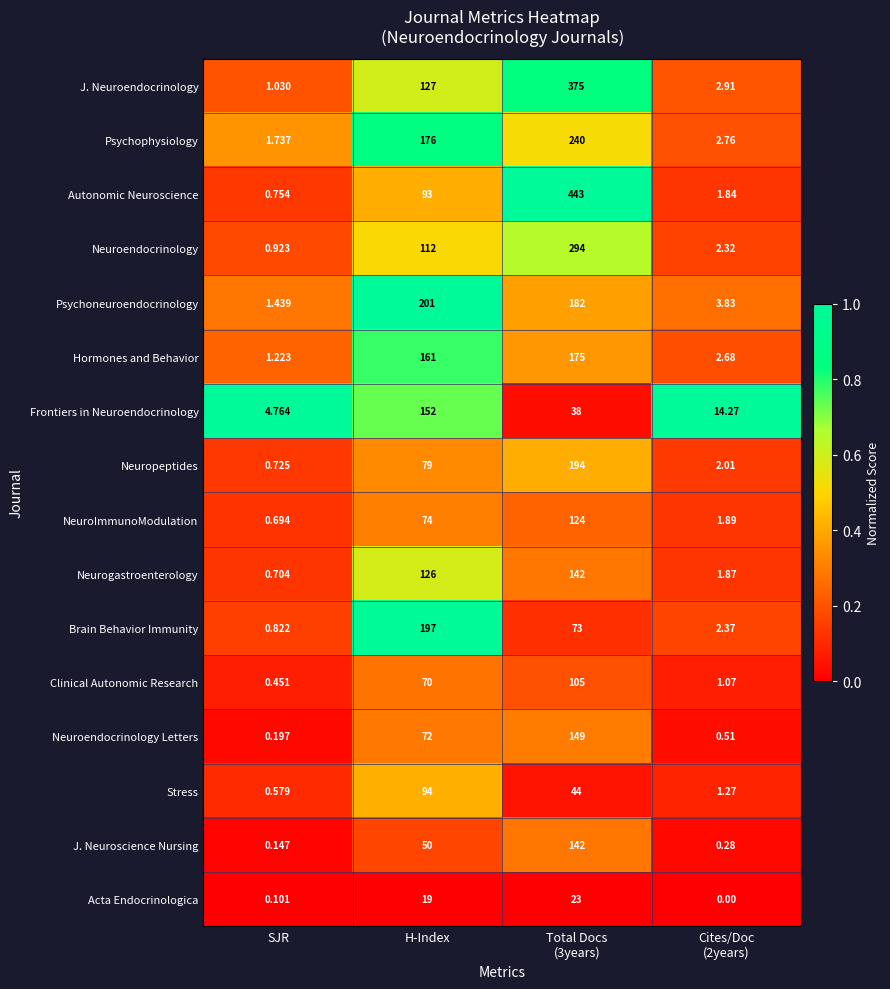

At H-Index, list the series in order from smallest to largest.

Acta Endocrinologica, J. Neuroscience Nursing, Clinical Autonomic Research, Neuroendocrinology Letters, NeuroImmunoModulation, Neuropeptides, Autonomic Neuroscience, Stress, Neuroendocrinology, Neurogastroenterology, J. Neuroendocrinology, Frontiers in Neuroendocrinology, Hormones and Behavior, Psychophysiology, Brain Behavior Immunity, Psychoneuroendocrinology